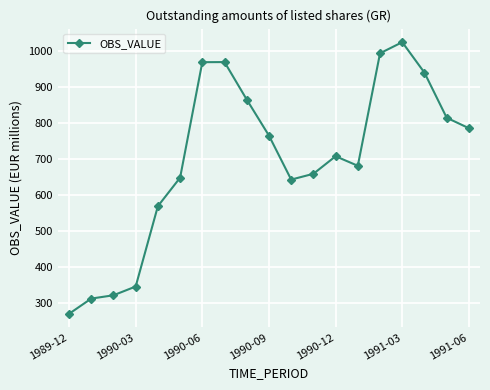

What is the sum of all values?

13286.2